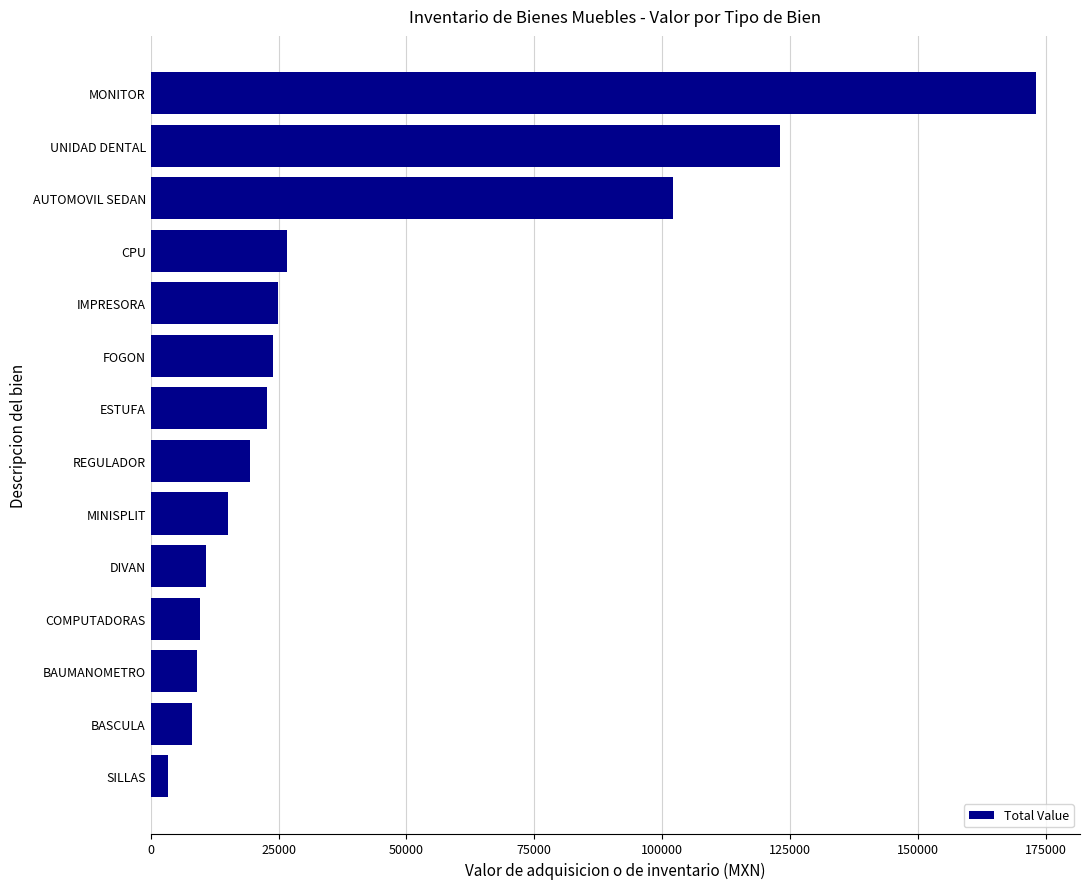

What is the average value?

40857.5